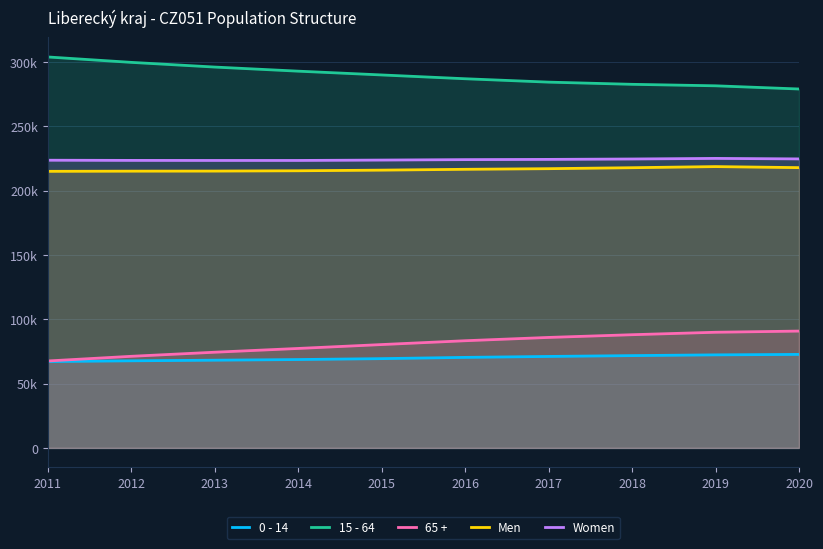

Which series has the widest spread of values?

15 - 64